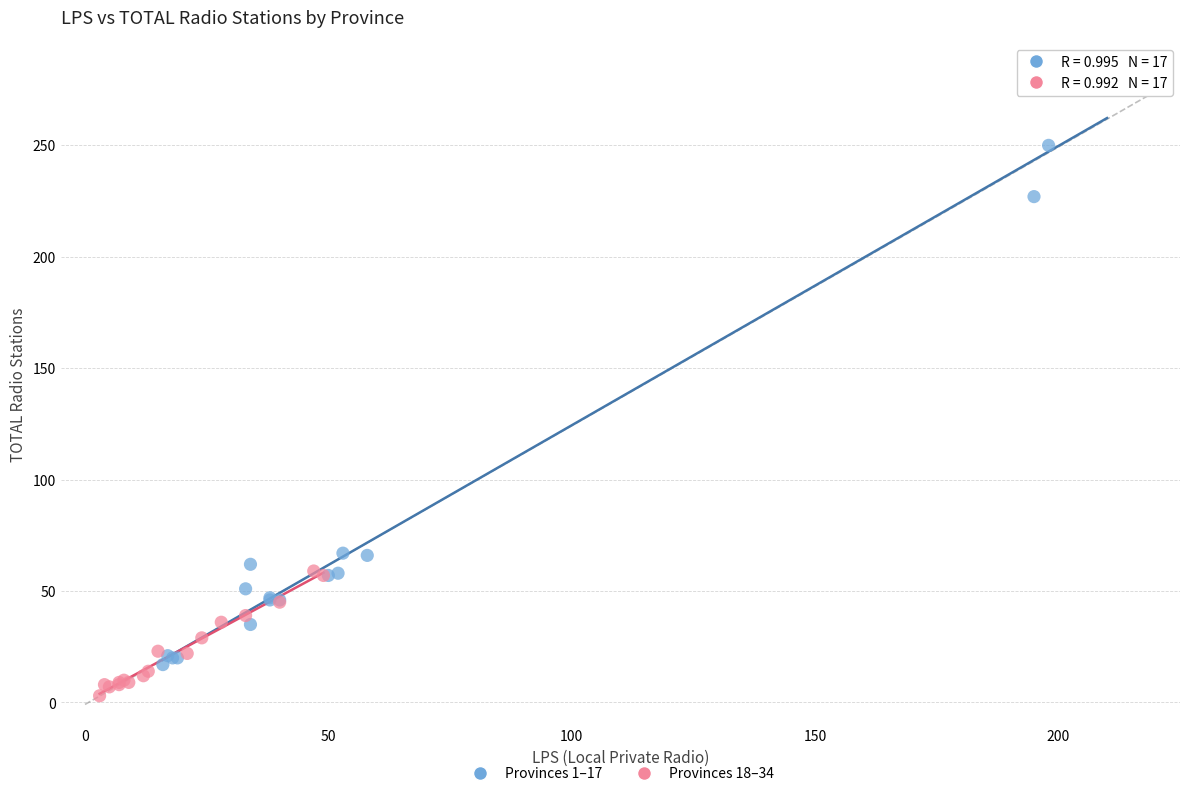

Which series has the widest spread of Y values?

Provinces 1–17